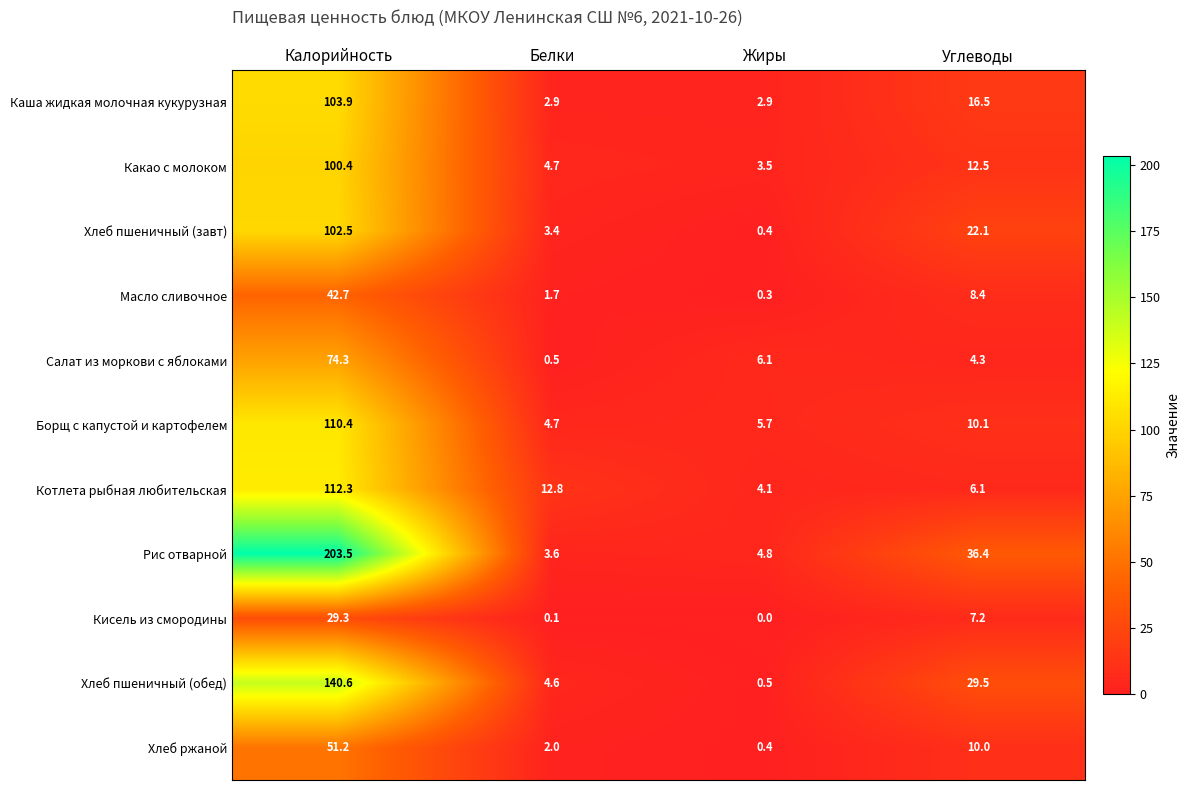

The value of Масло сливочное at Жиры is 0.3. True or false?

True